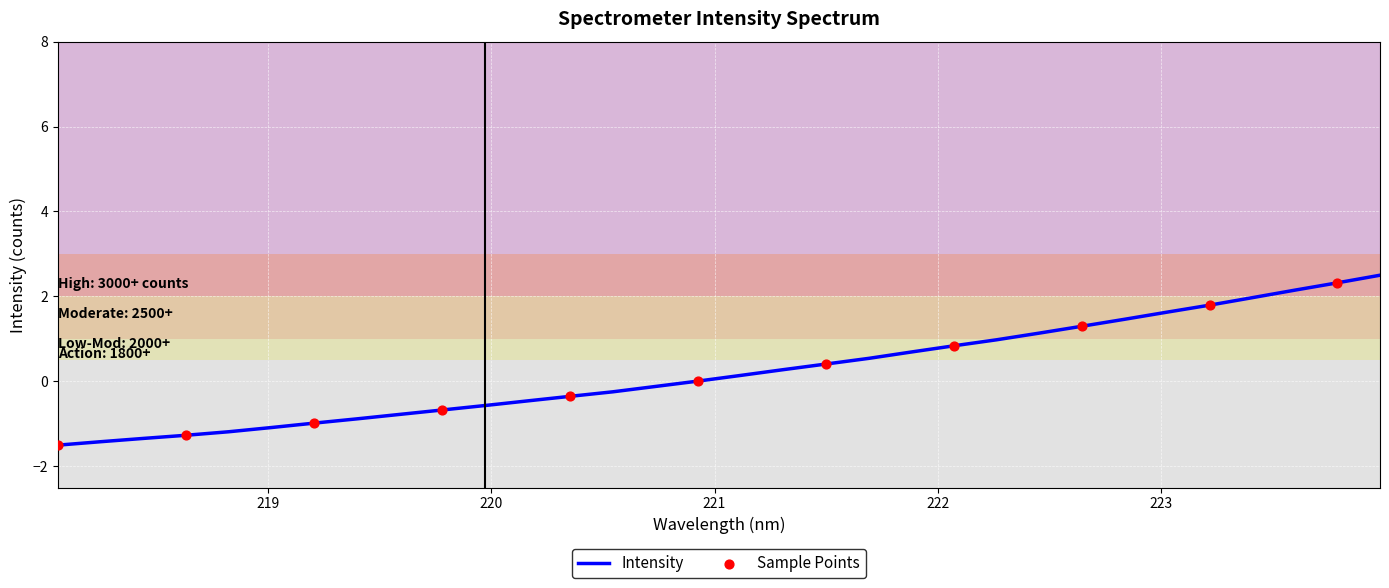

What is the minimum value shown in the chart?

-1.5